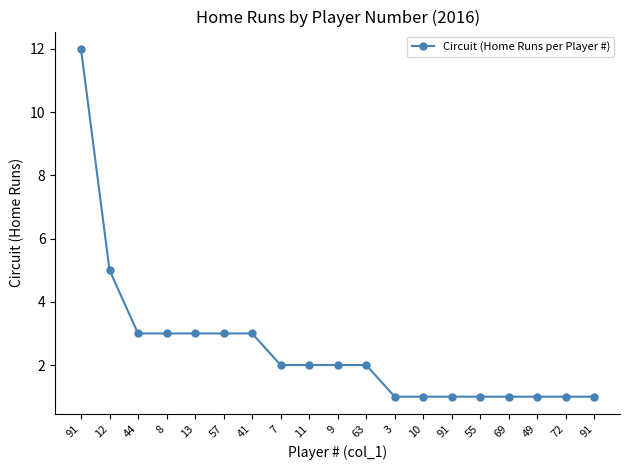

Count the number of data series in this chart.

1